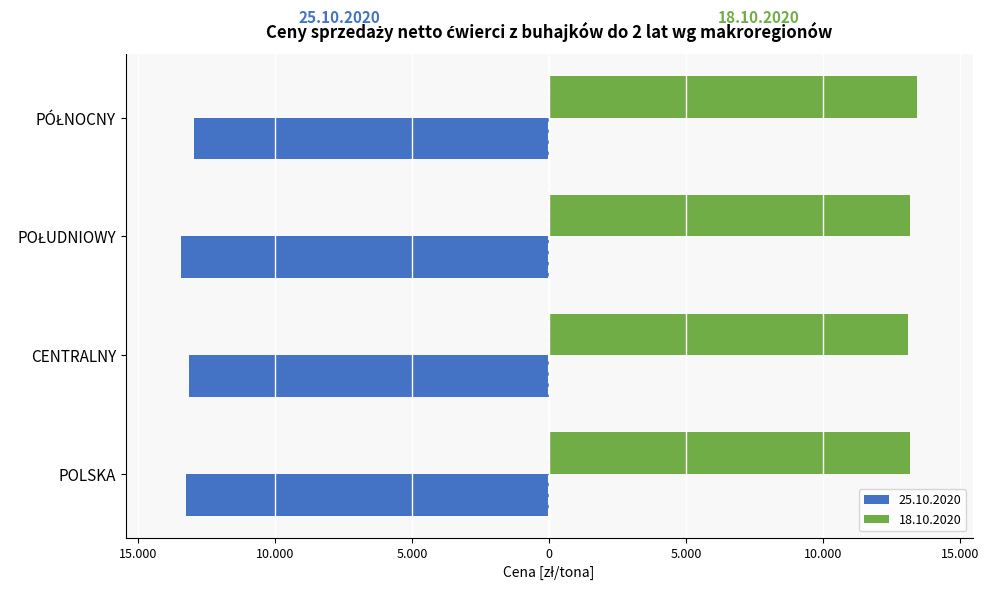

What are all the series names shown in the legend?

25.10.2020, 18.10.2020